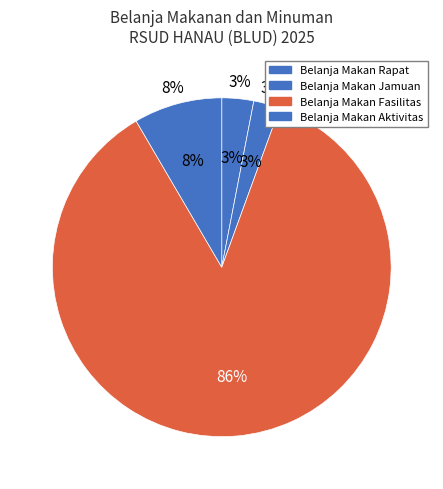

What portion of the pie excludes 38945794?

14.0%